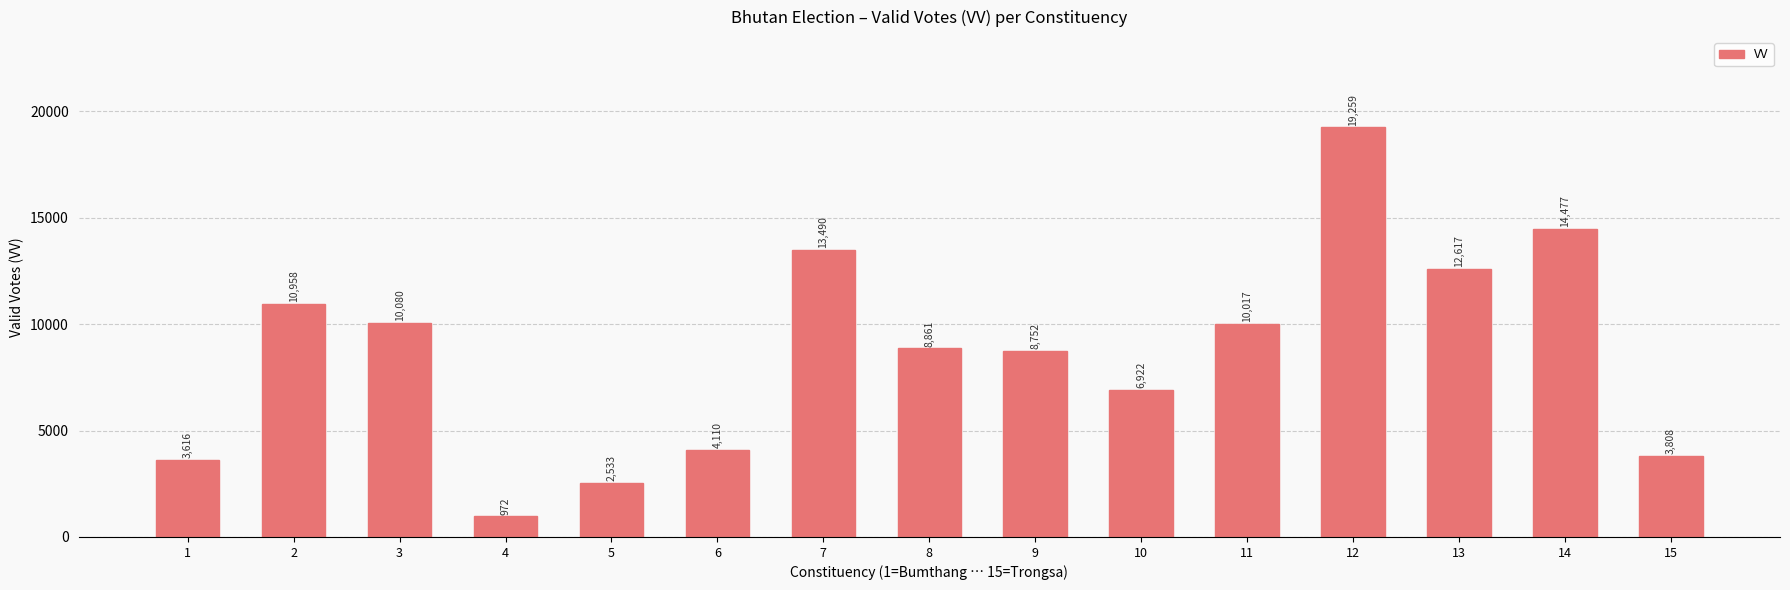

True or false: the data shows 21126 at 14.

False